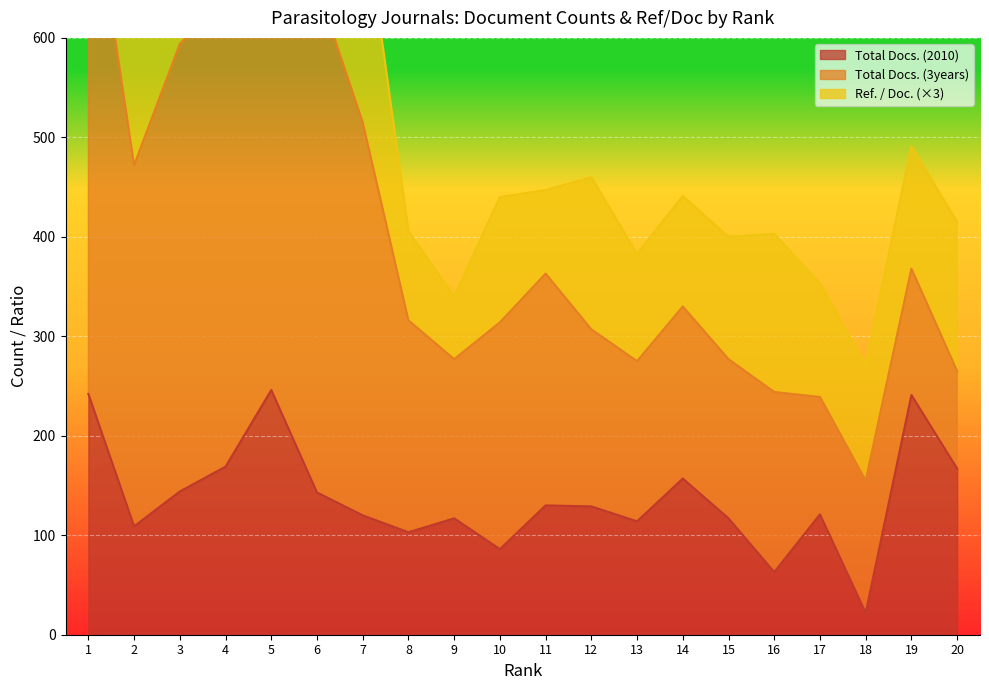

What is the value of the Total Docs. (3years) point at the 6th from the left?

509